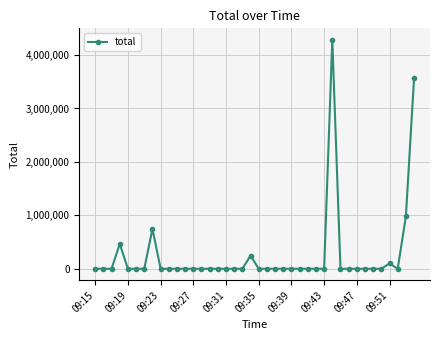

What is the greatest value displayed?

4285587